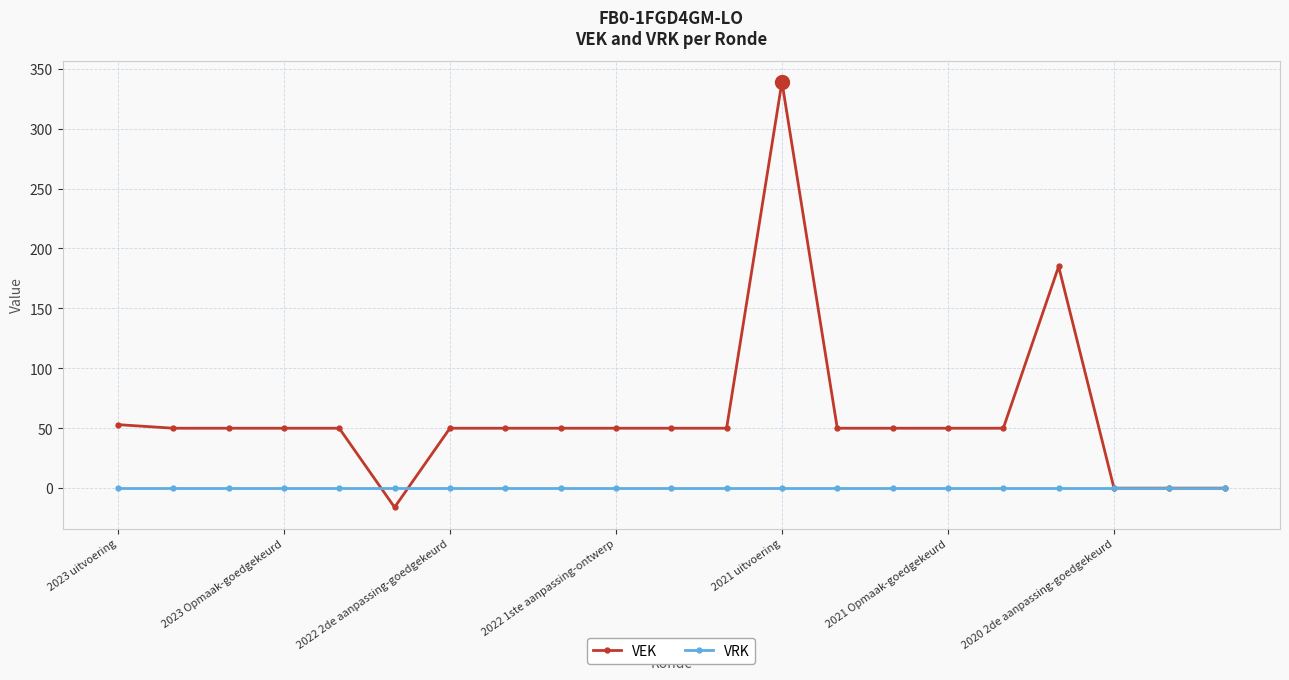

Rank the series by their average value, from lowest to highest.

VRK, VEK